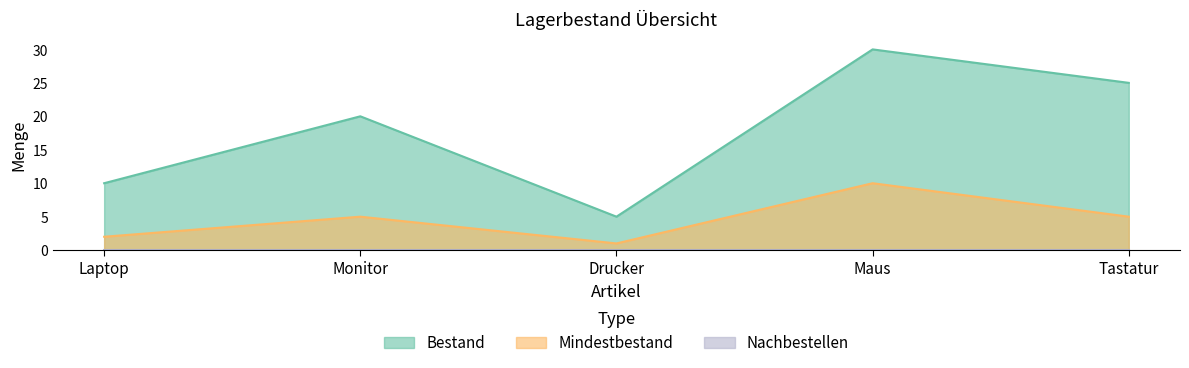

Which category has the lowest value in the Mindestbestand series?

Drucker